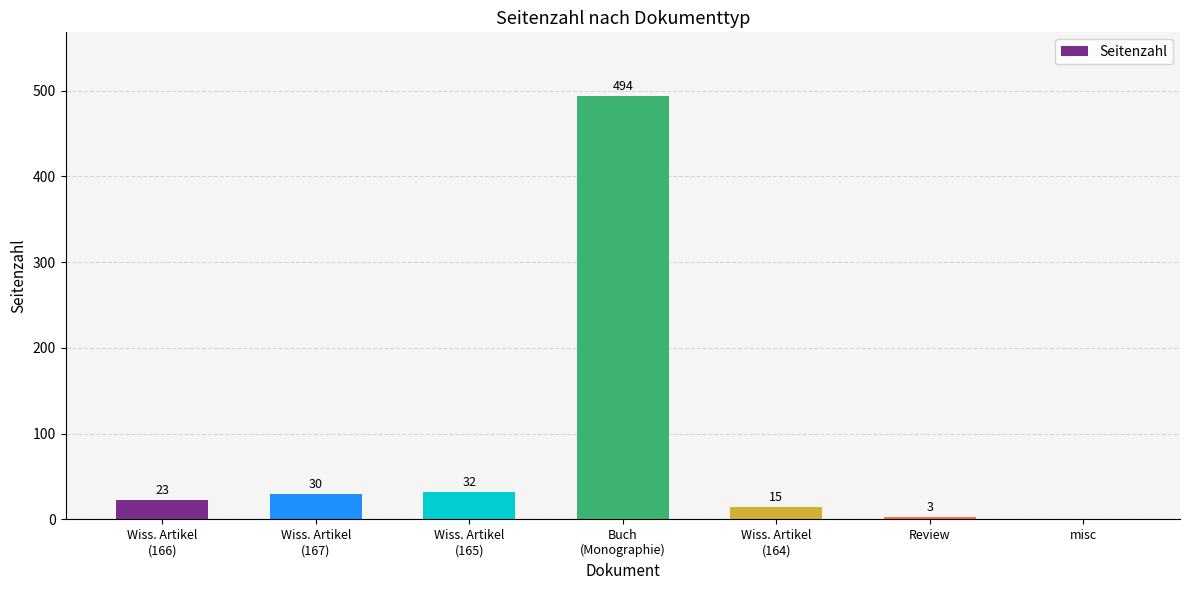

What is the greatest value displayed?

494